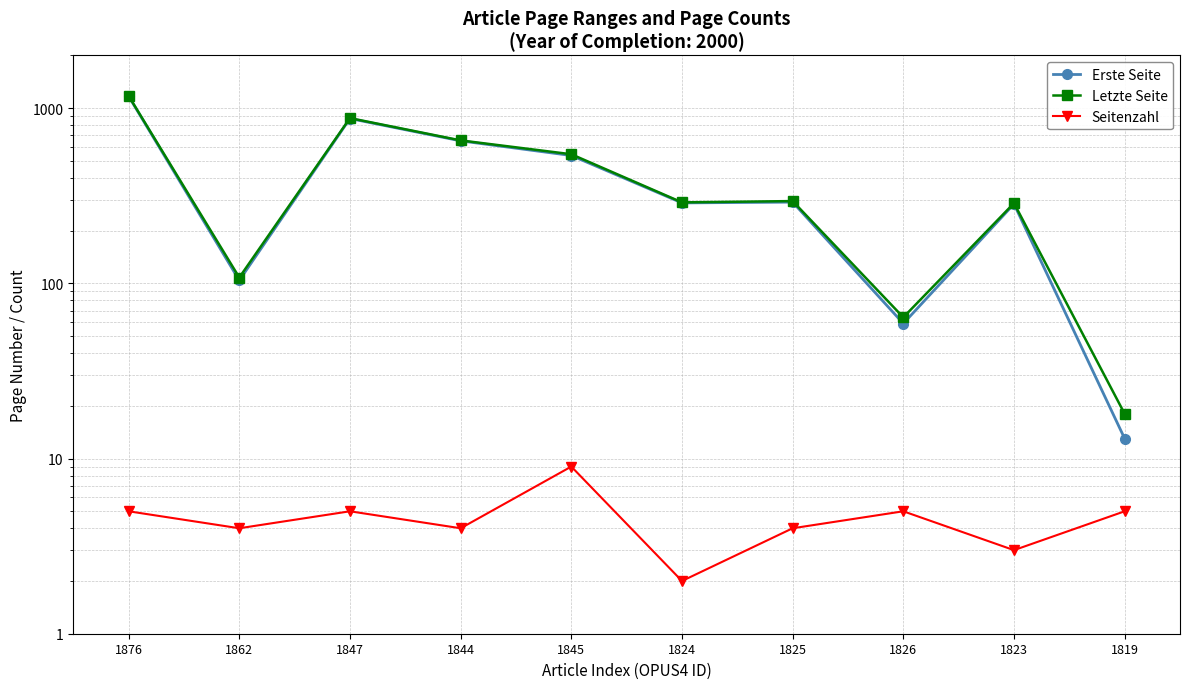

What is the label of the 4th point from the right?

1825